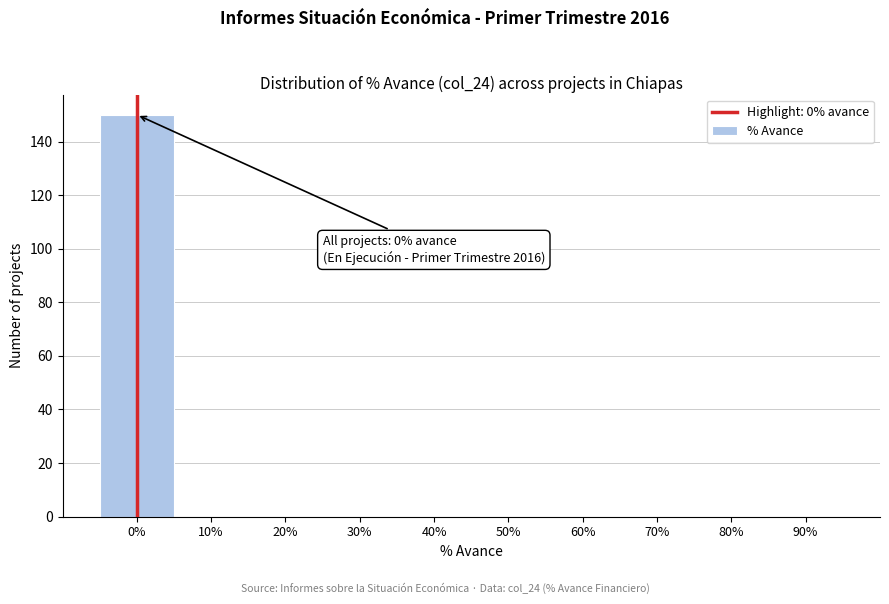

Reading left to right, what are all the values shown in this chart?

0%=150	10%=0	20%=0	30%=0	40%=0	50%=0	60%=0	70%=0	80%=0	90%=0